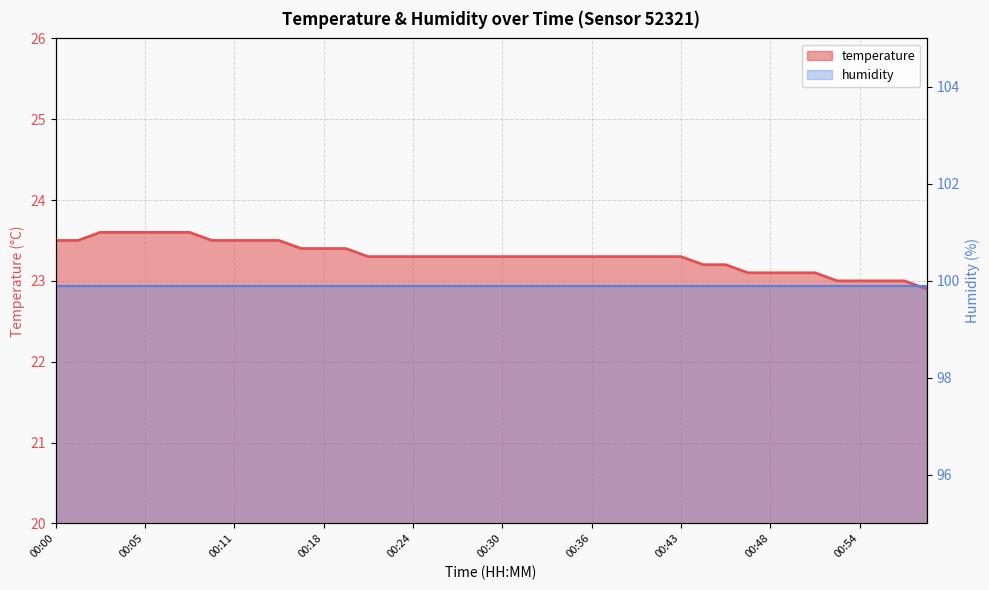

What is the difference between the maximum and minimum values?

0.7